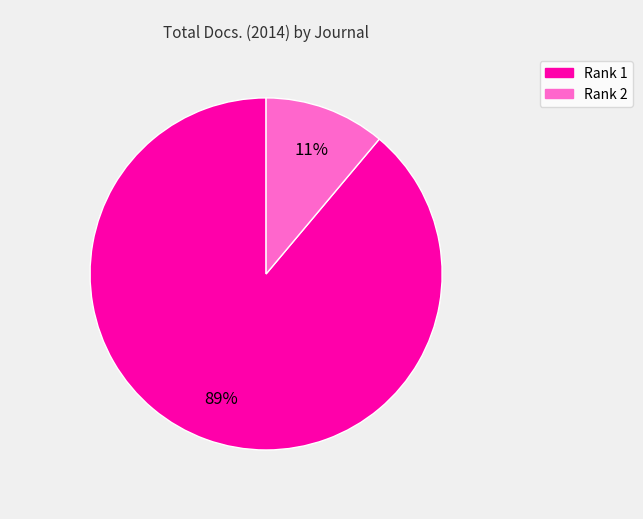

To the nearest percent, what is the difference between the largest and smallest slice percentages?

78%